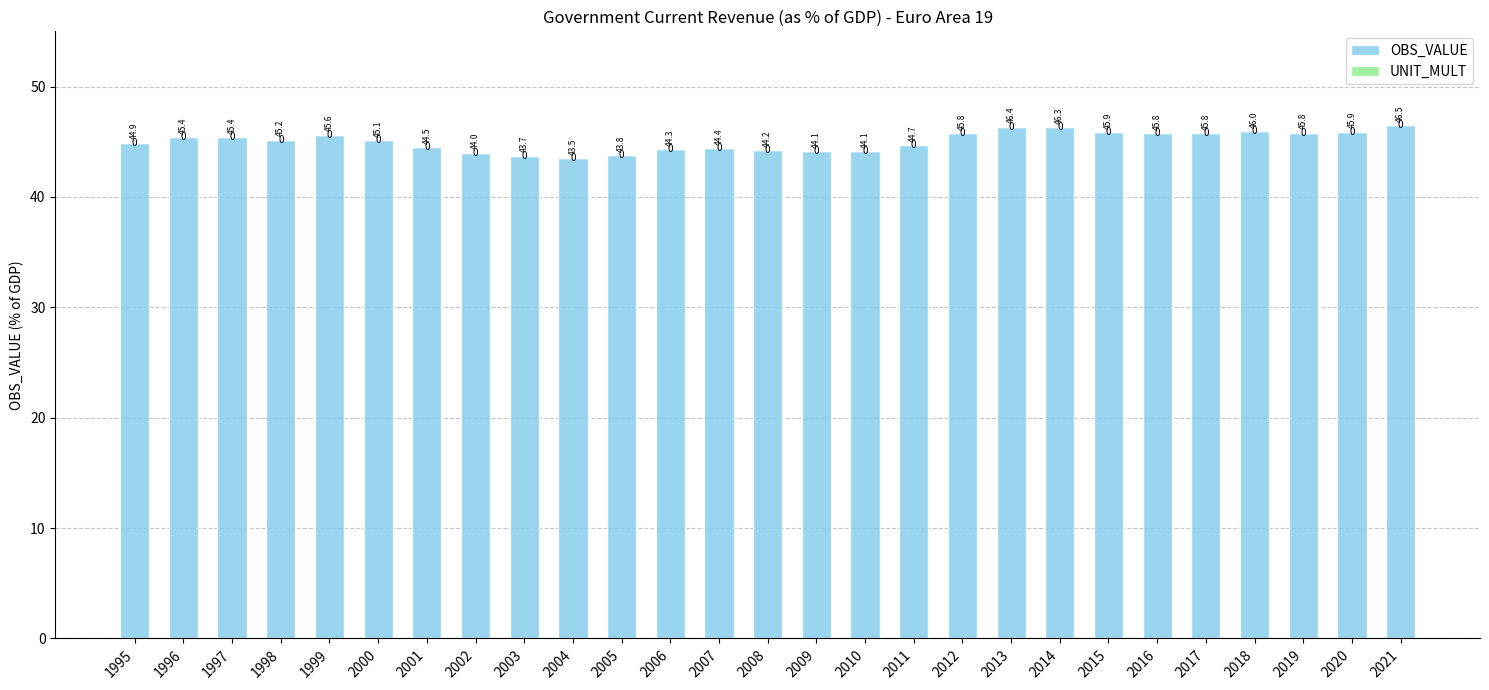

Count the number of categories in the chart.

27